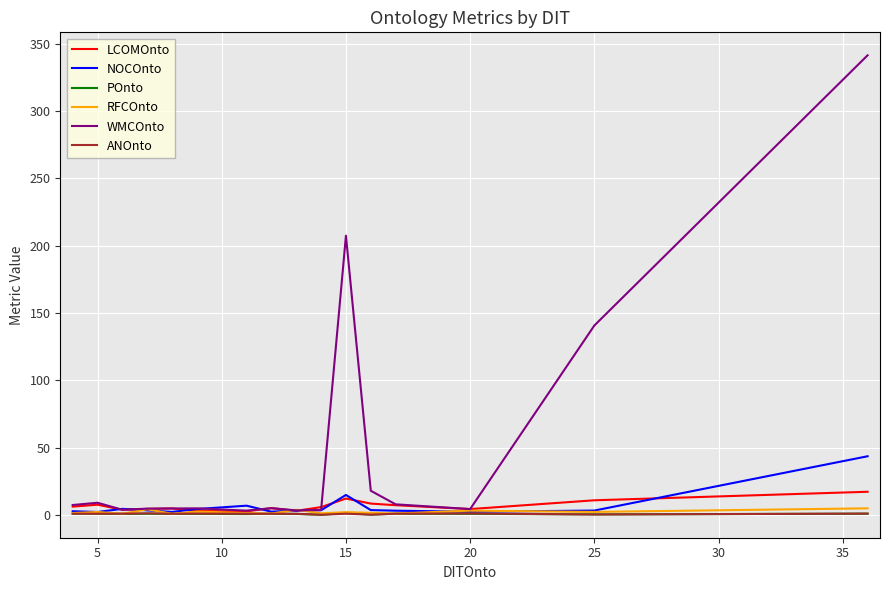

True or false: LCOMOnto and NOCOnto cross at least once.

True